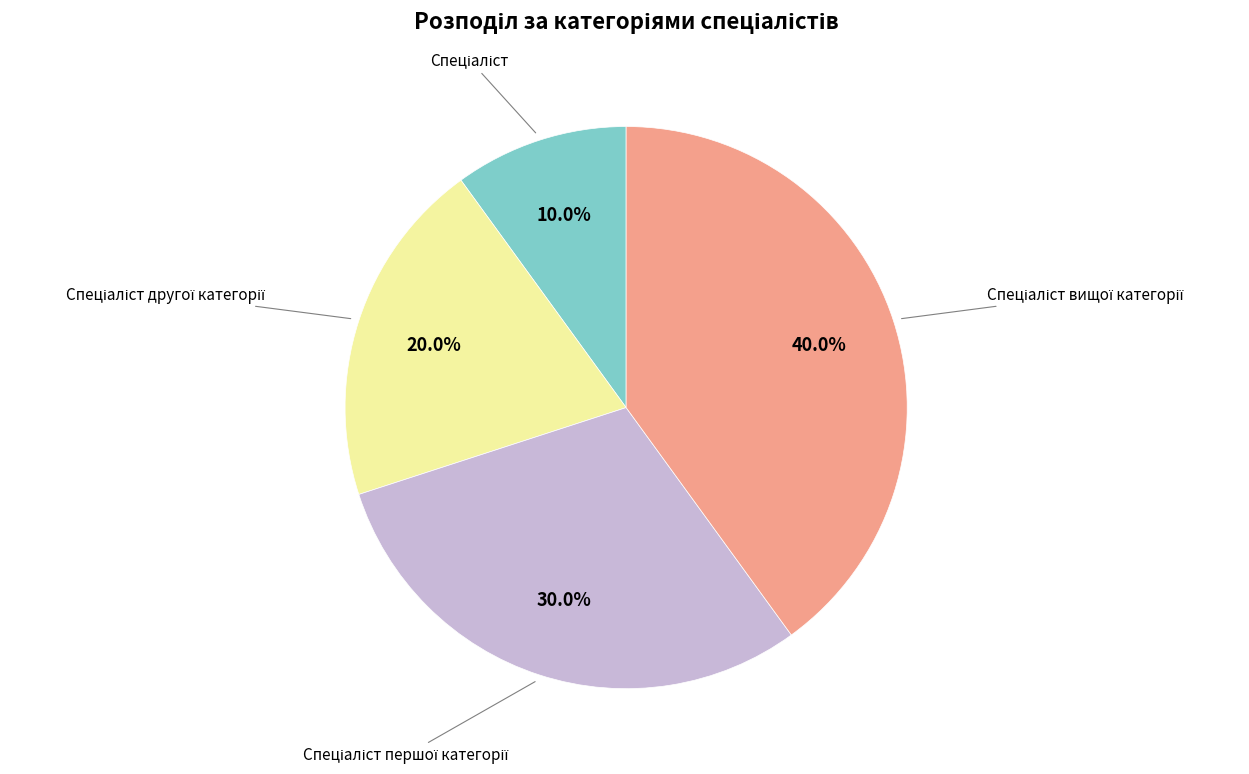

To the nearest percent, what is the average slice percentage?

25%